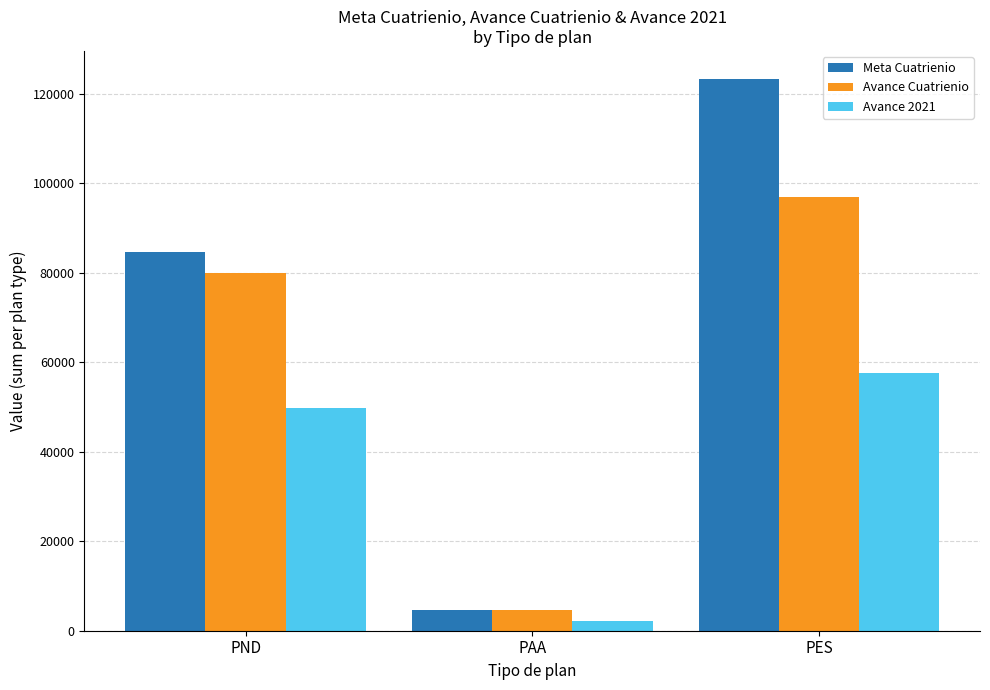

What is the average value of the Avance 2021 series?

36545